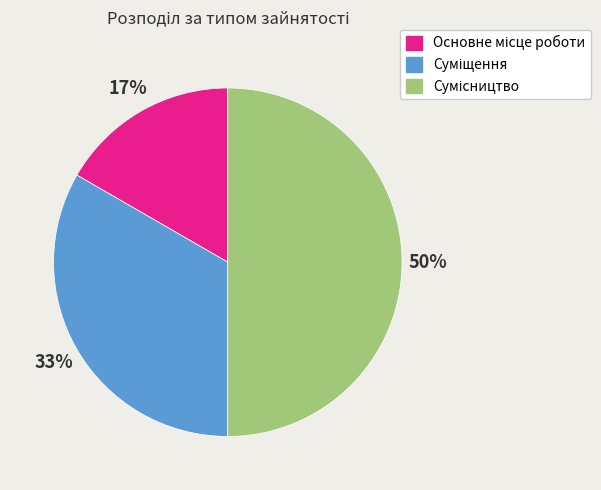

To the nearest percent, what is the average slice percentage?

33%